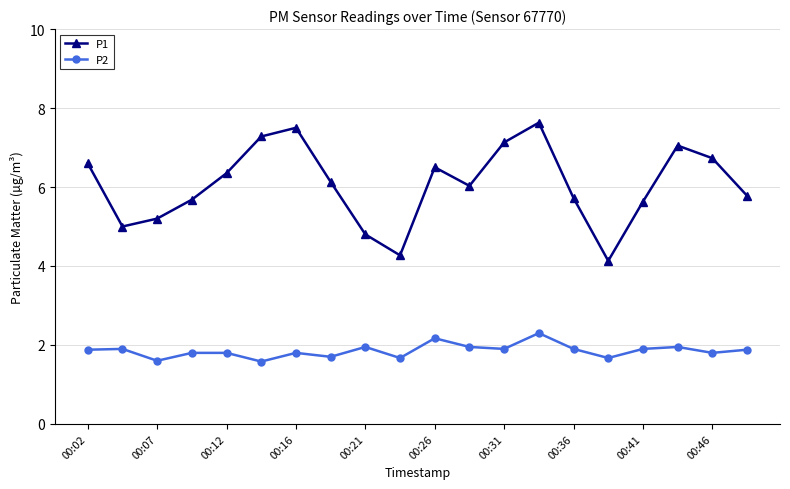

True or false: P1 has more than 2 points higher than both neighbors.

True